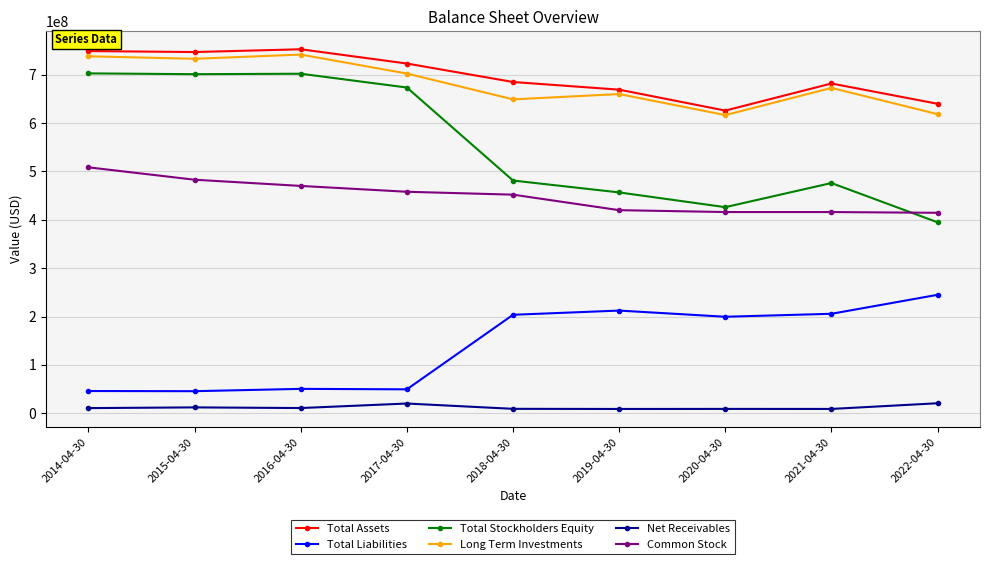

What is the difference between the Total Liabilities values at 2014-04-30 and 2018-04-30?

157570443